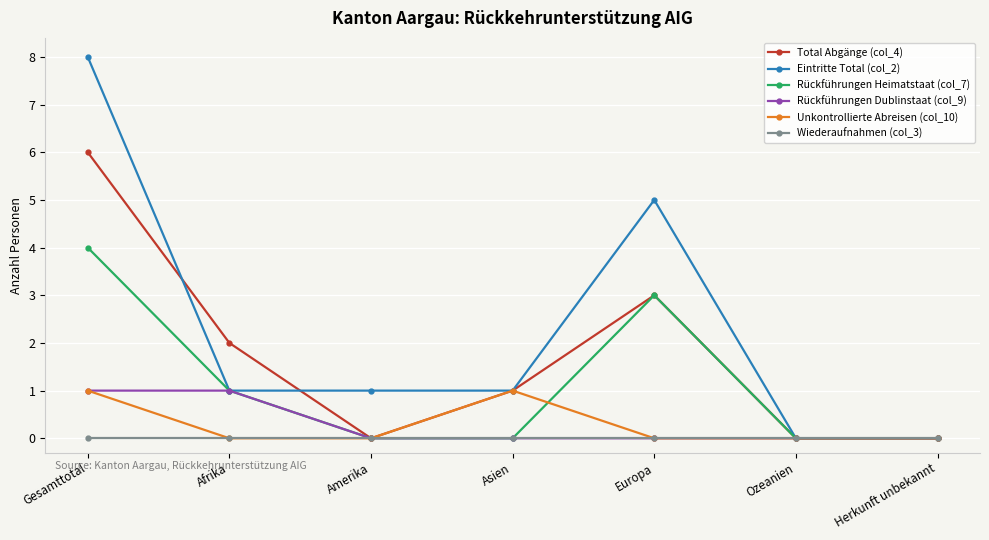

What is the label of the 2nd point from the left?

Afrika